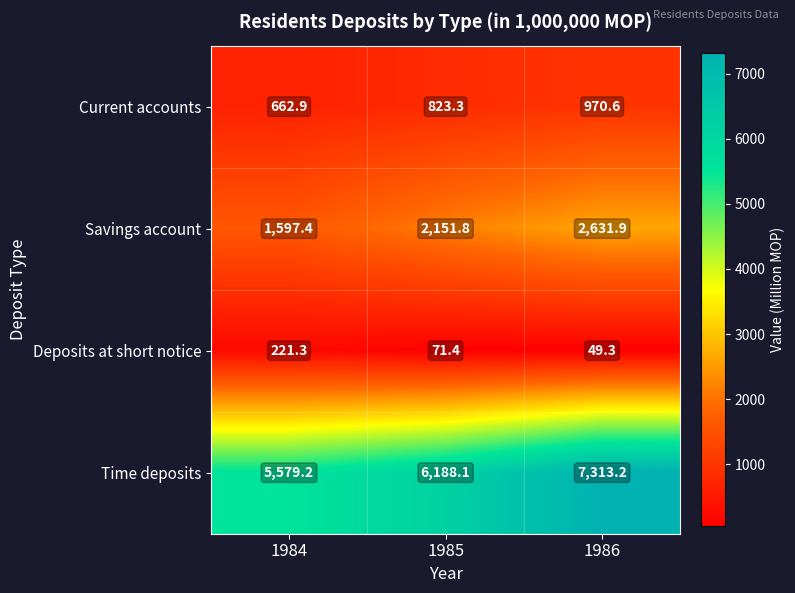

True or false: Deposits at short notice has a value of 290.4 at 1984.

False